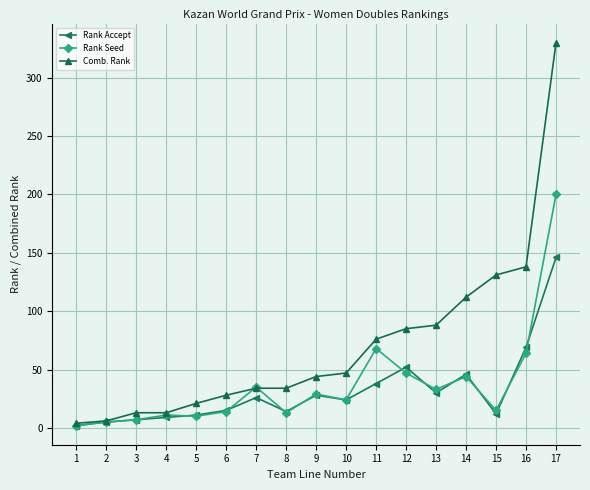

What are all the series names shown in the legend?

Rank Accept, Rank Seed, Comb. Rank